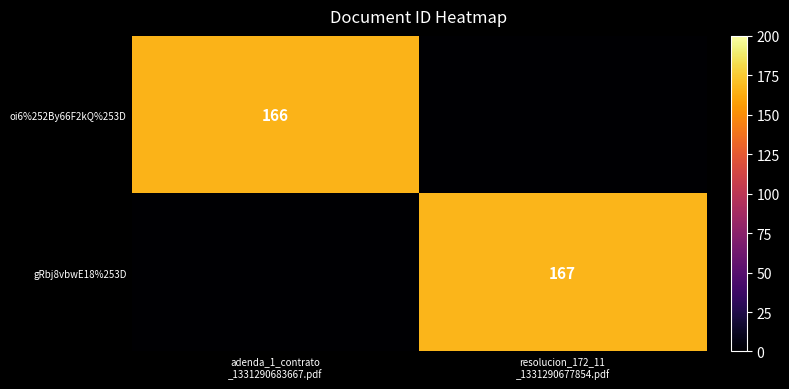

Count the number of data series in this chart.

2